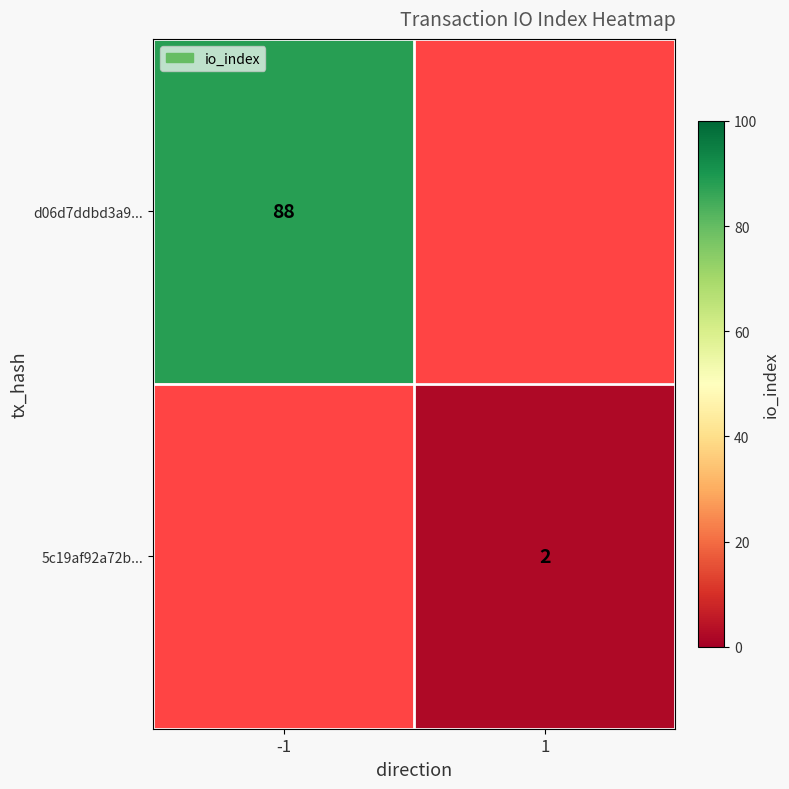

Is the value of 5c19af92a72b... at 1 greater than the value of d06d7ddbd3a9... at -1?

No